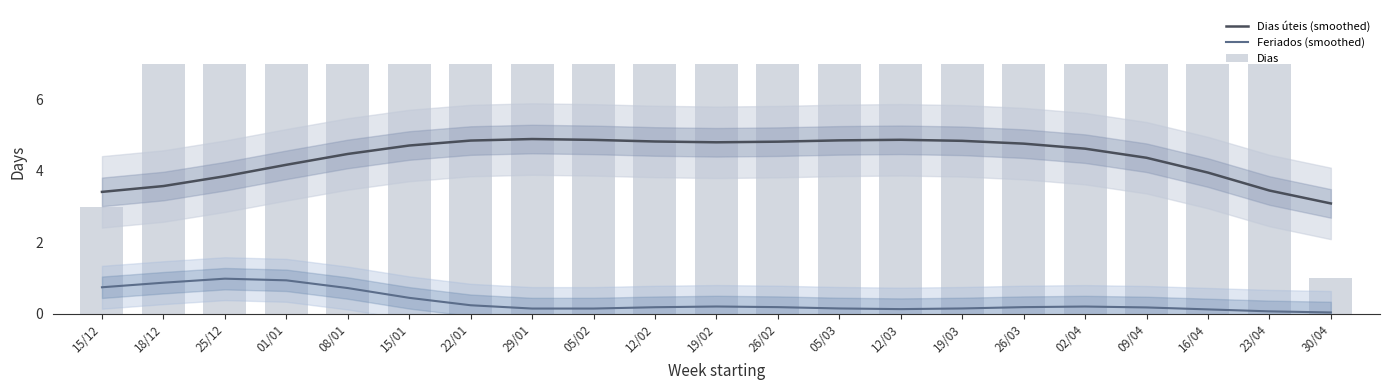

The Dias series shows 7.0 at 19/03. True or false?

True